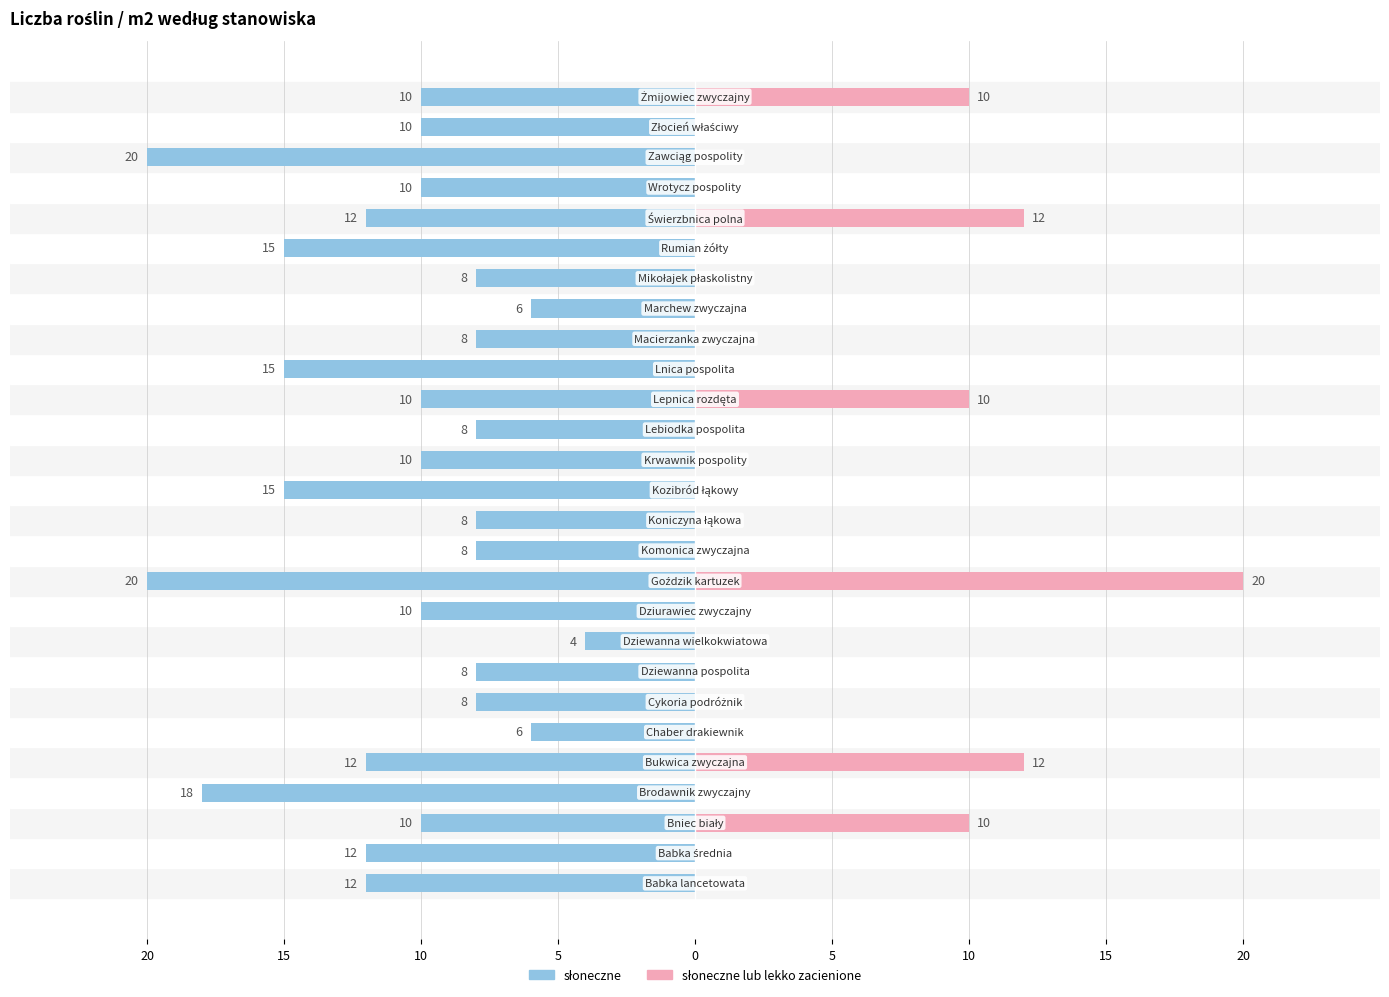

The słoneczne series shows -10 at 16. True or false?

True